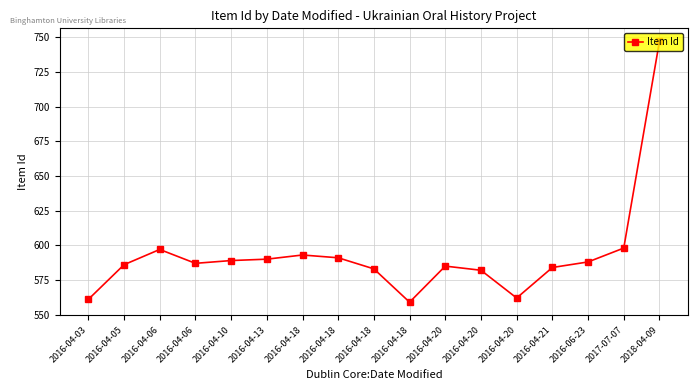

List the labels in order of value, largest first.

2018-04-09, 2017-07-07, 2016-04-06, 2016-04-18, 2016-04-18, 2016-04-13, 2016-04-10, 2016-06-23, 2016-04-06, 2016-04-05, 2016-04-20, 2016-04-21, 2016-04-18, 2016-04-20, 2016-04-20, 2016-04-03, 2016-04-18